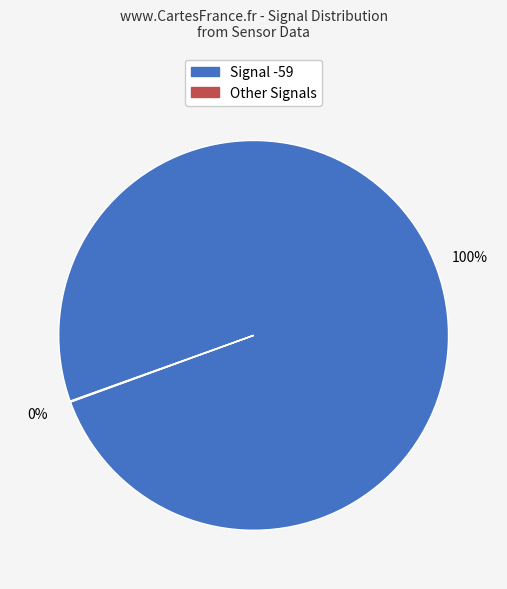

To the nearest percent, what is the difference between the largest and smallest slice percentages?

100%